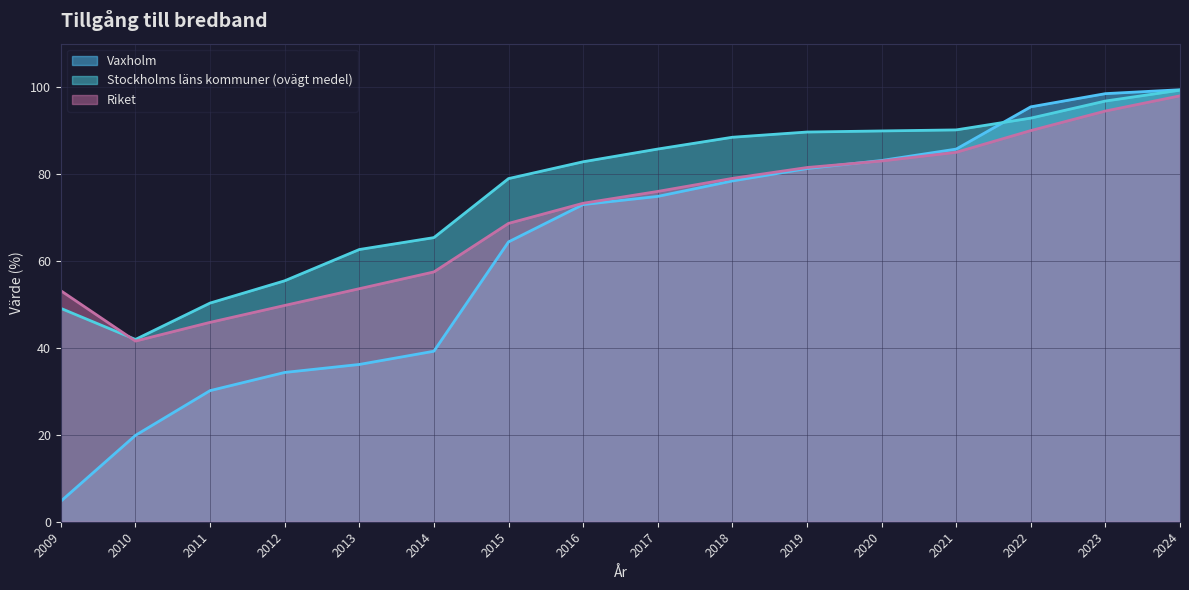

What is the value of the Stockholms läns kommuner (ovägt medel) point at the 10th from the left?

88.5